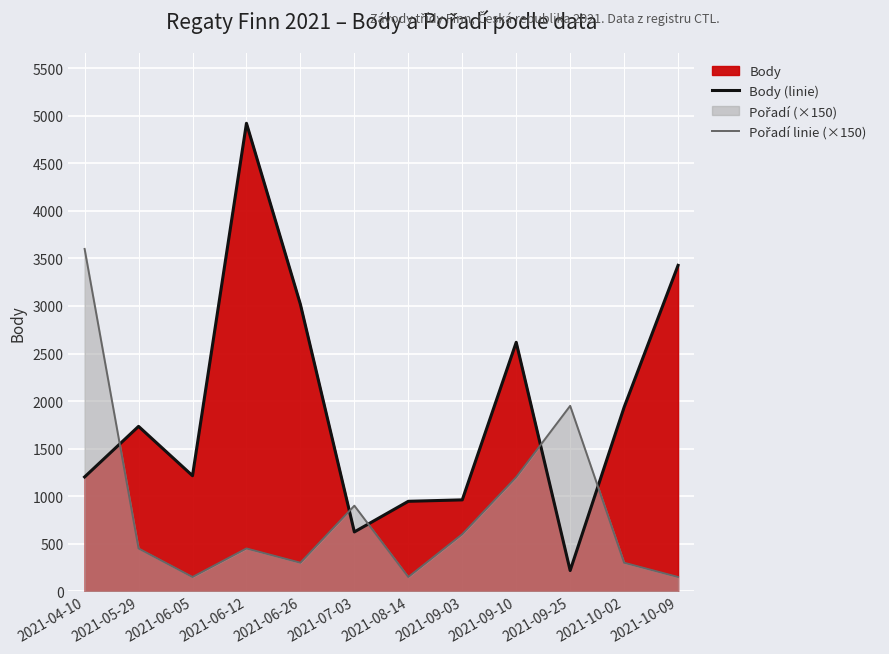

What is the label of the 11th point from the left?

2021-10-02